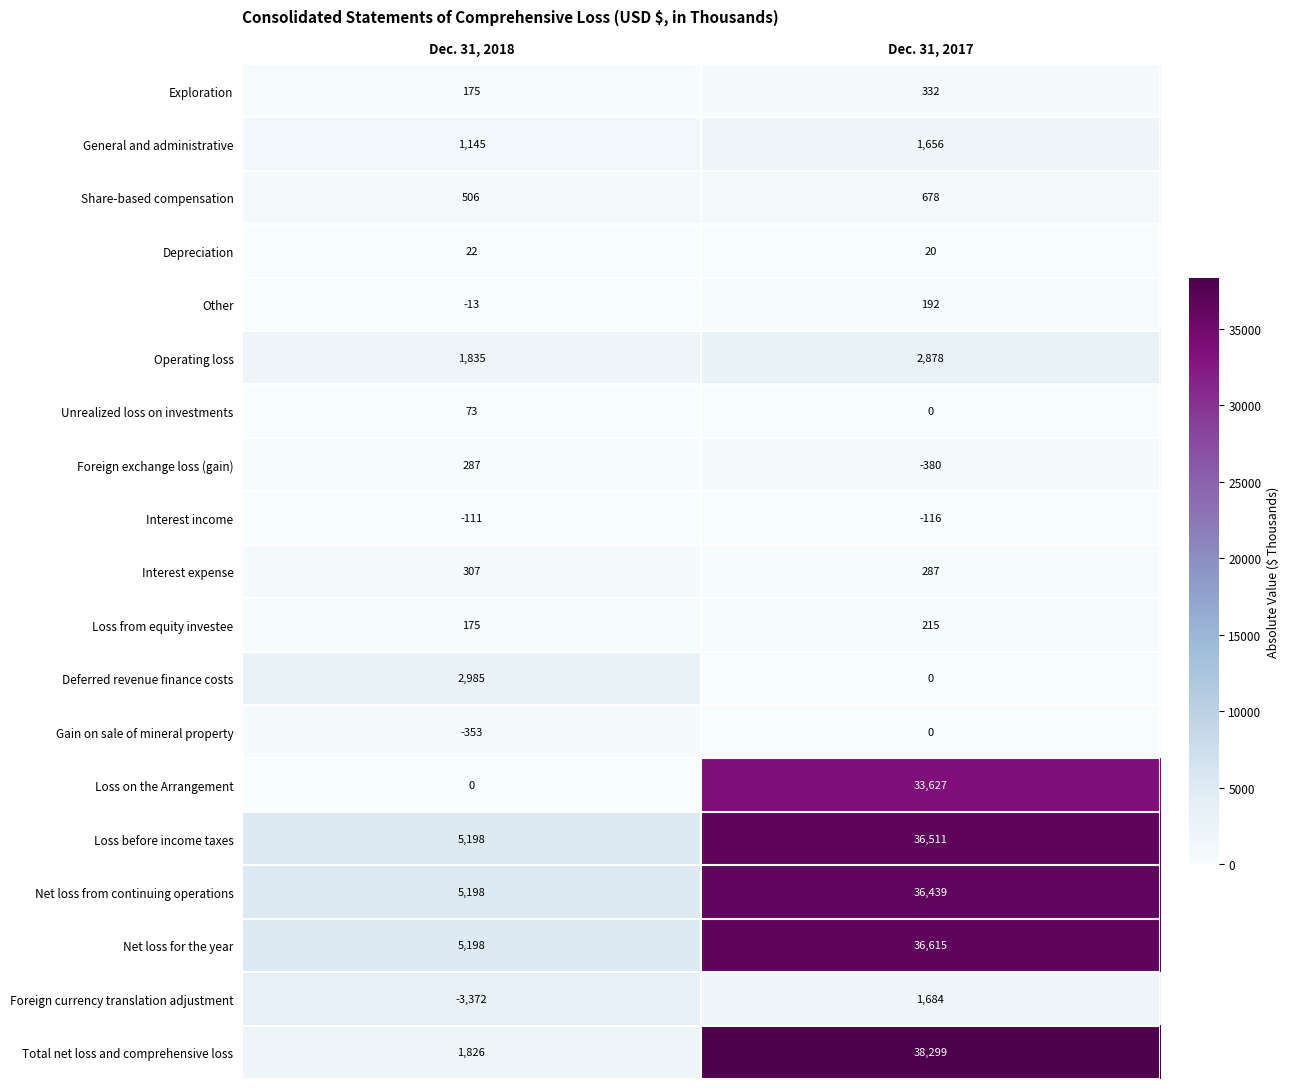

What is the total value across all series at Dec. 31, 2017?

188937